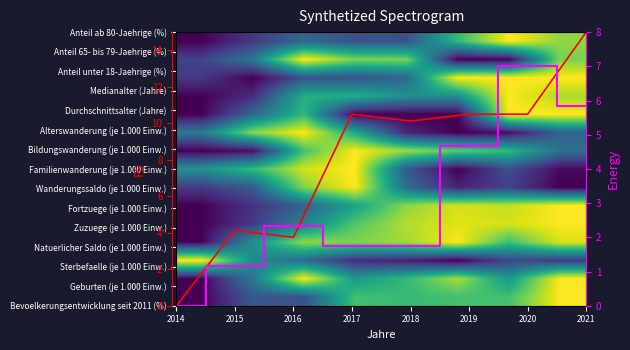

Which series has the largest range (max minus min)?

F0